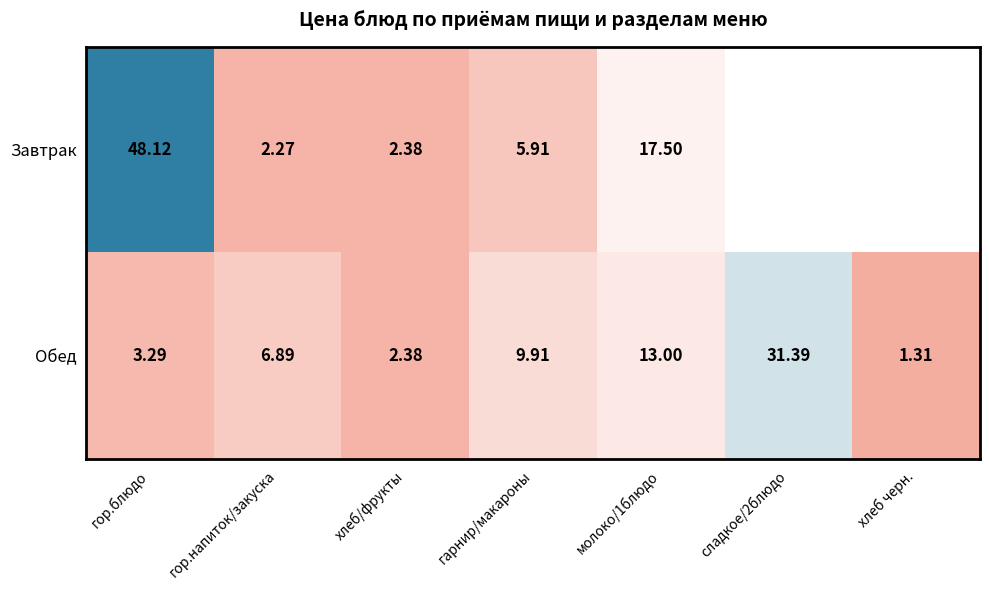

At гор.блюдо, list the series in order from largest to smallest.

Завтрак, Обед